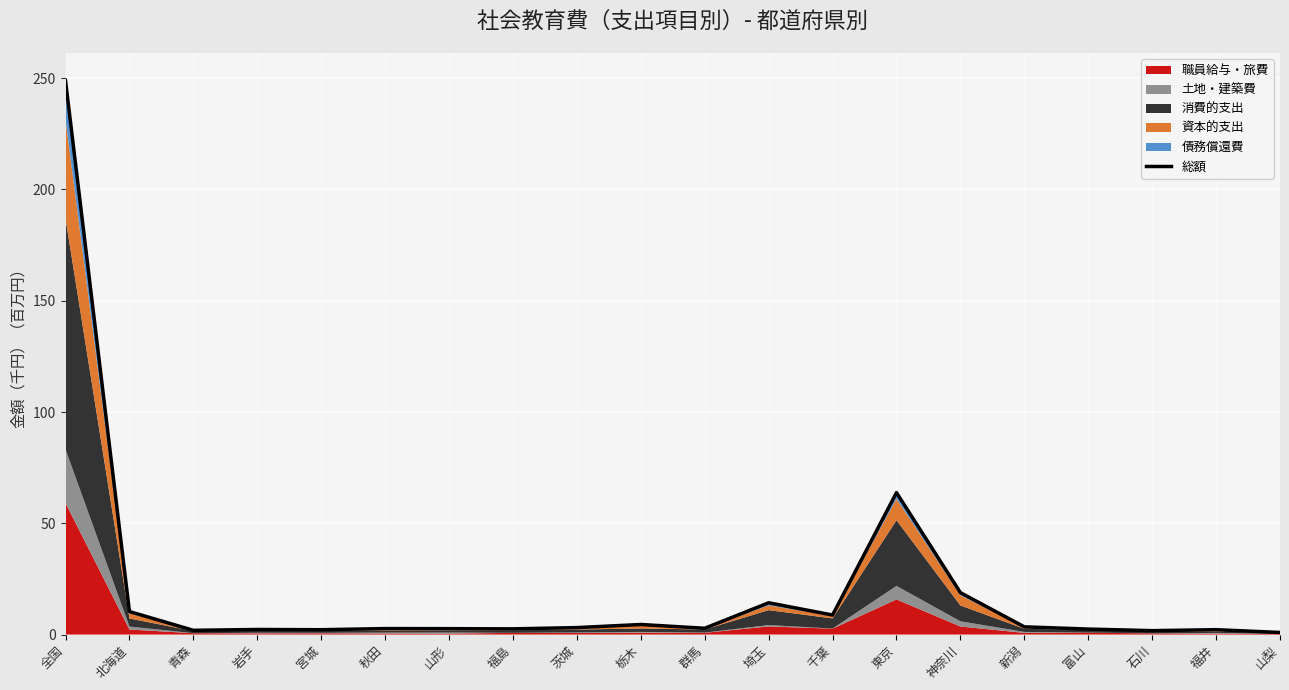

What is the value of the 1st point from the left?

248.9